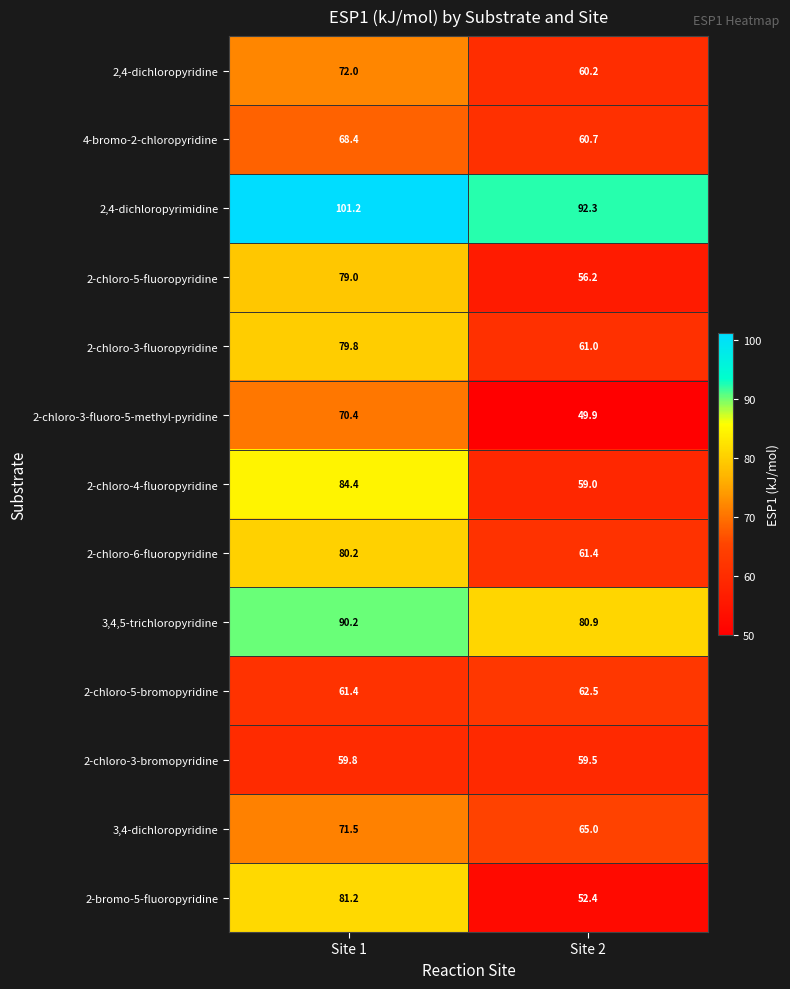

At which category is the sum across all series the highest?

Site 1